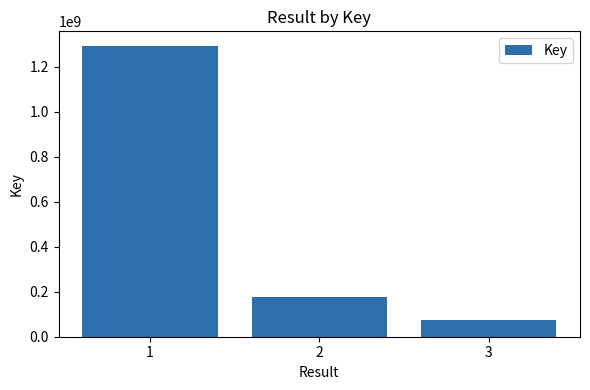

Does the chart contain any negative values?

No